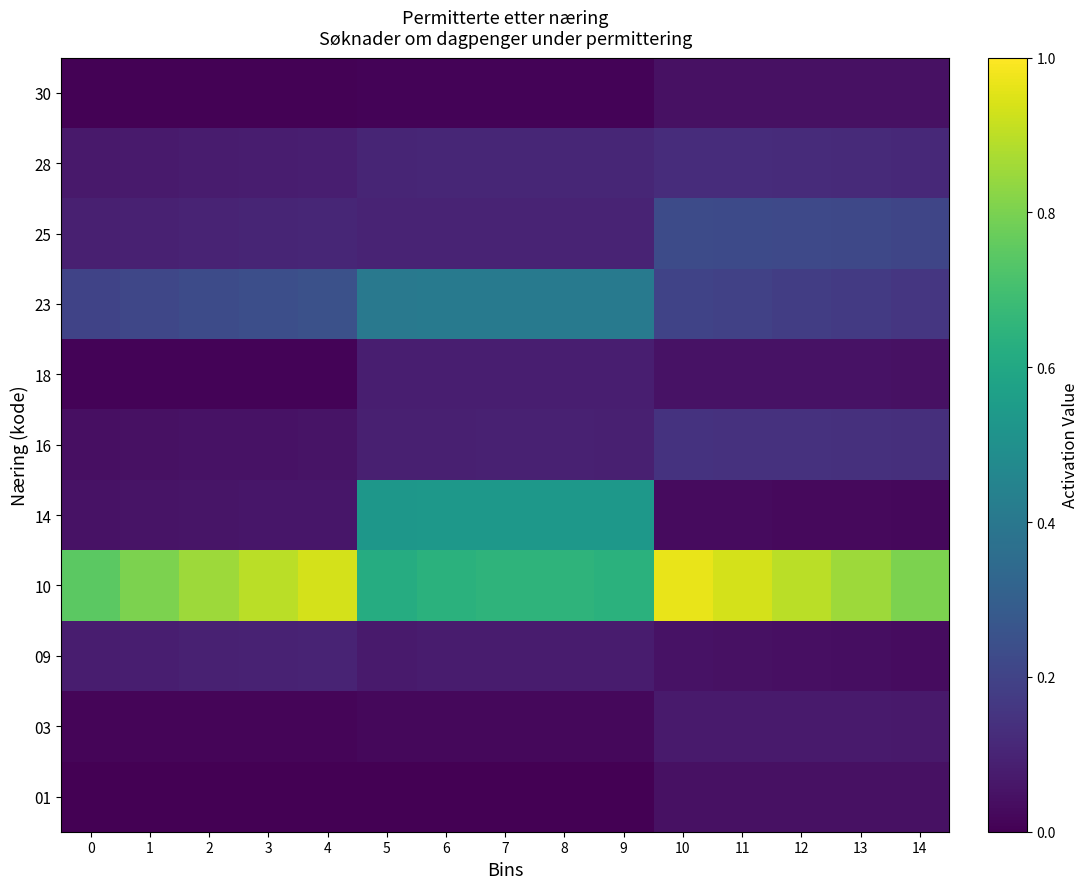

Reading right to left, transcribe all the data shown in this chart.

01: 14=0.0	13=0.0	12=0.0	11=0.0	10=0.0	9=0.0	8=0.0	7=0.0	6=0.0	5=0.0	4=0.0	3=0.0	2=0.0	1=0.0	0=0.0
03: 14=0.1	13=0.1	12=0.1	11=0.1	10=0.1	9=0.0	8=0.0	7=0.0	6=0.0	5=0.0	4=0.0	3=0.0	2=0.0	1=0.0	0=0.0
09: 14=0.0	13=0.0	12=0.0	11=0.0	10=0.0	9=0.1	8=0.1	7=0.1	6=0.1	5=0.1	4=0.1	3=0.1	2=0.1	1=0.1	0=0.1
10: 14=0.8	13=0.9	12=0.9	11=0.9	10=1.0	9=0.6	8=0.7	7=0.7	6=0.6	5=0.6	4=0.9	3=0.9	2=0.9	1=0.8	0=0.7
14: 14=0.0	13=0.0	12=0.0	11=0.0	10=0.0	9=0.5	8=0.5	7=0.5	6=0.5	5=0.5	4=0.1	3=0.1	2=0.1	1=0.1	0=0.0
16: 14=0.1	13=0.1	12=0.1	11=0.1	10=0.1	9=0.1	8=0.1	7=0.1	6=0.1	5=0.1	4=0.1	3=0.0	2=0.0	1=0.0	0=0.0
18: 14=0.0	13=0.0	12=0.0	11=0.0	10=0.0	9=0.1	8=0.1	7=0.1	6=0.1	5=0.1	4=0.0	3=0.0	2=0.0	1=0.0	0=0.0
23: 14=0.2	13=0.2	12=0.2	11=0.2	10=0.2	9=0.4	8=0.4	7=0.4	6=0.4	5=0.4	4=0.2	3=0.2	2=0.2	1=0.2	0=0.2
25: 14=0.2	13=0.2	12=0.2	11=0.2	10=0.2	9=0.1	8=0.1	7=0.1	6=0.1	5=0.1	4=0.1	3=0.1	2=0.1	1=0.1	0=0.1
28: 14=0.1	13=0.1	12=0.1	11=0.1	10=0.1	9=0.1	8=0.1	7=0.1	6=0.1	5=0.1	4=0.1	3=0.1	2=0.1	1=0.1	0=0.1
30: 14=0.0	13=0.0	12=0.0	11=0.0	10=0.0	9=0.0	8=0.0	7=0.0	6=0.0	5=0.0	4=0.0	3=0.0	2=0.0	1=0.0	0=0.0